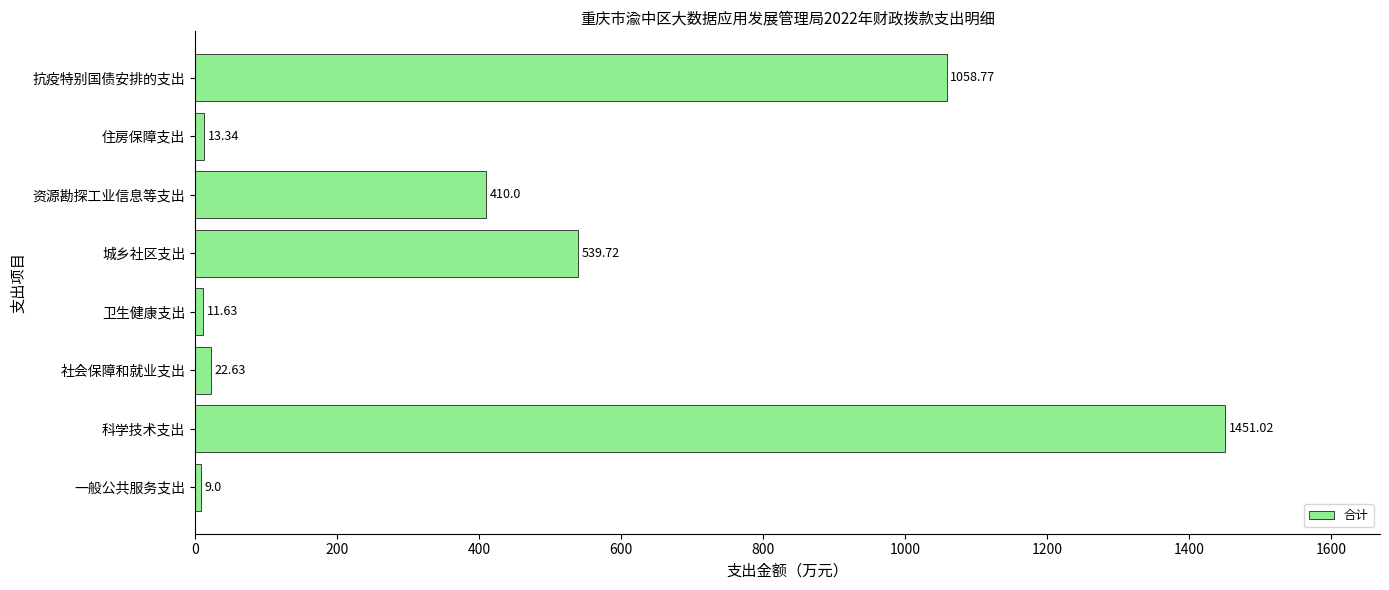

What is the change in value from 住房保障支出 to 抗疫特别国债安排的支出?

+1045.4